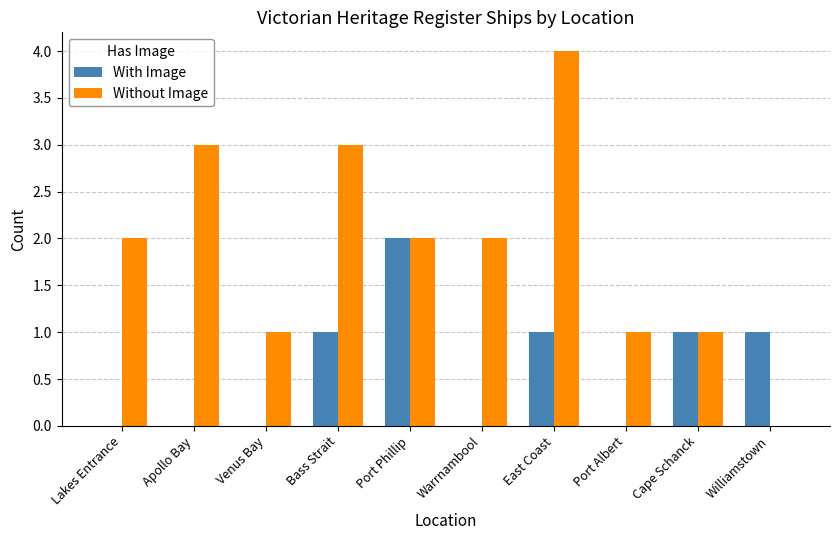

Are the bars horizontal?

No